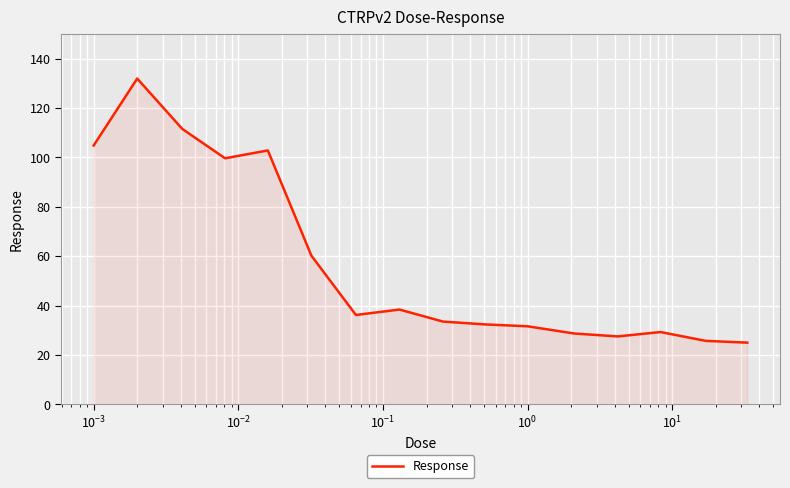

What is the difference between the maximum and minimum values?

106.9